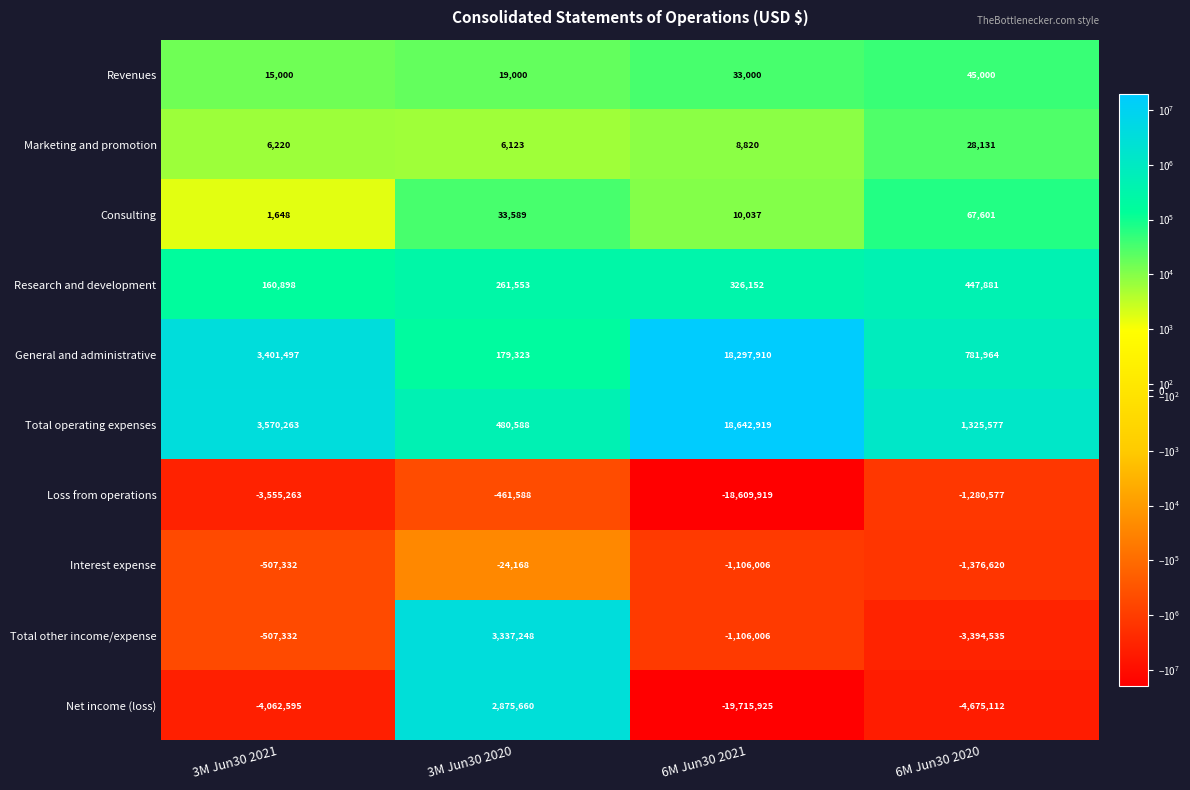

What is the highest value of the Marketing and promotion series?

28131